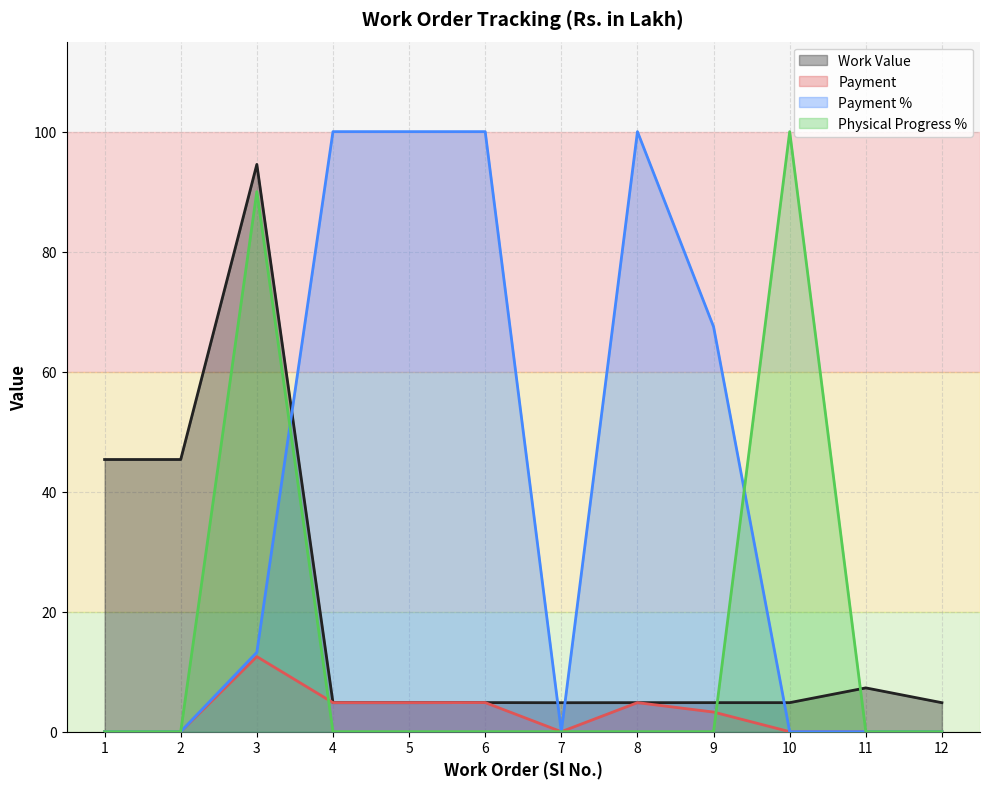

What is the sum of the Physical Progress % values at 3 and 9?

90.0